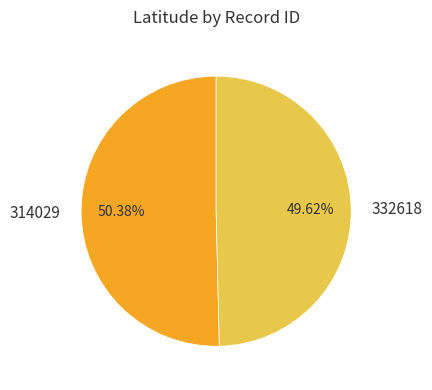

Count the number of slices in the pie.

2